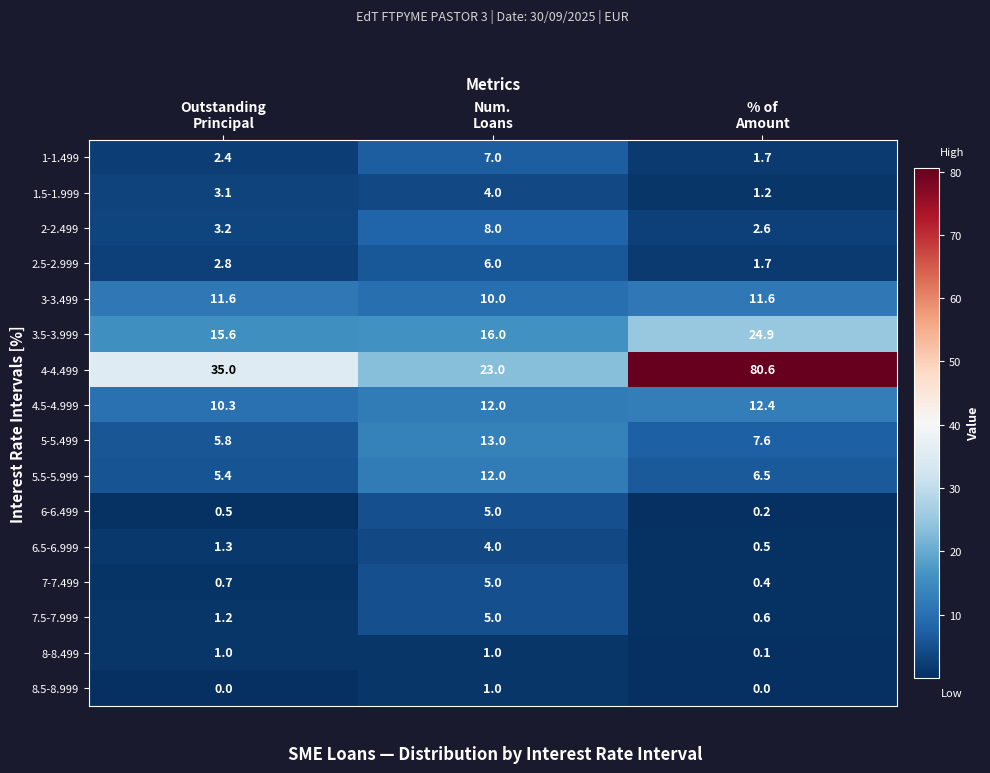

Which series has the largest total across all categories?

4-4.499